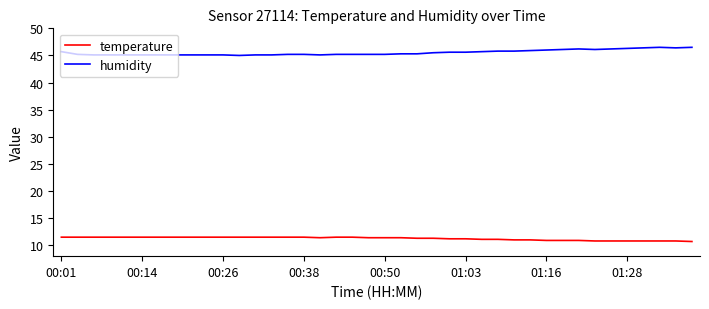

What are all the series names shown in the legend?

temperature, humidity